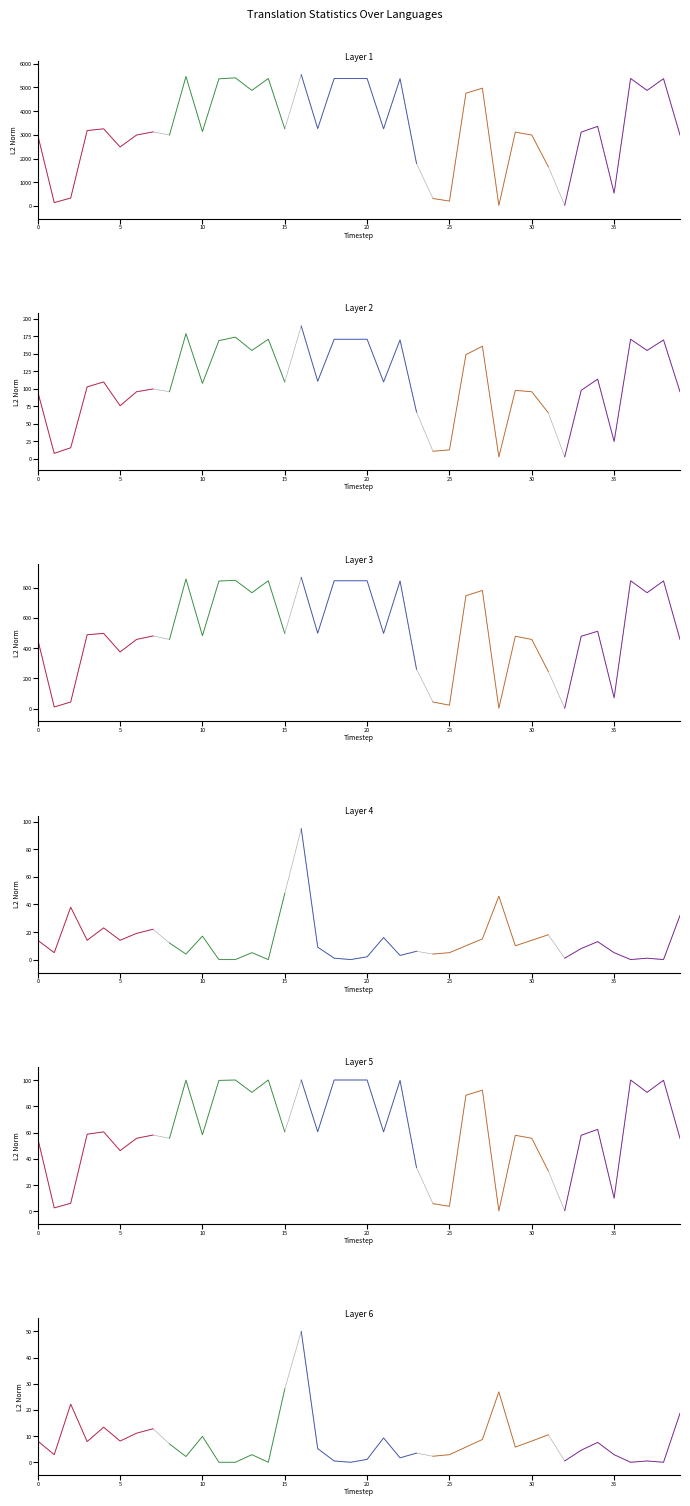

What is the total value across all series at Catalan?

3621.6